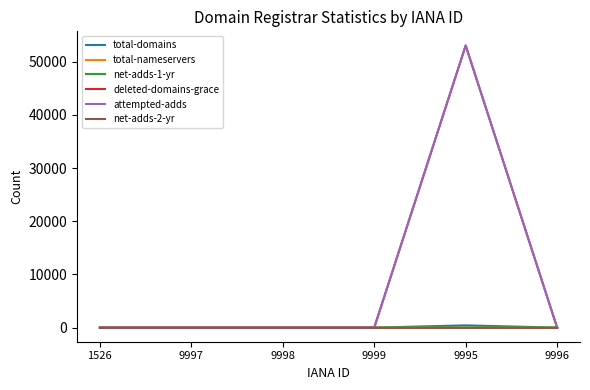

Which category has the highest value across all series?

9995